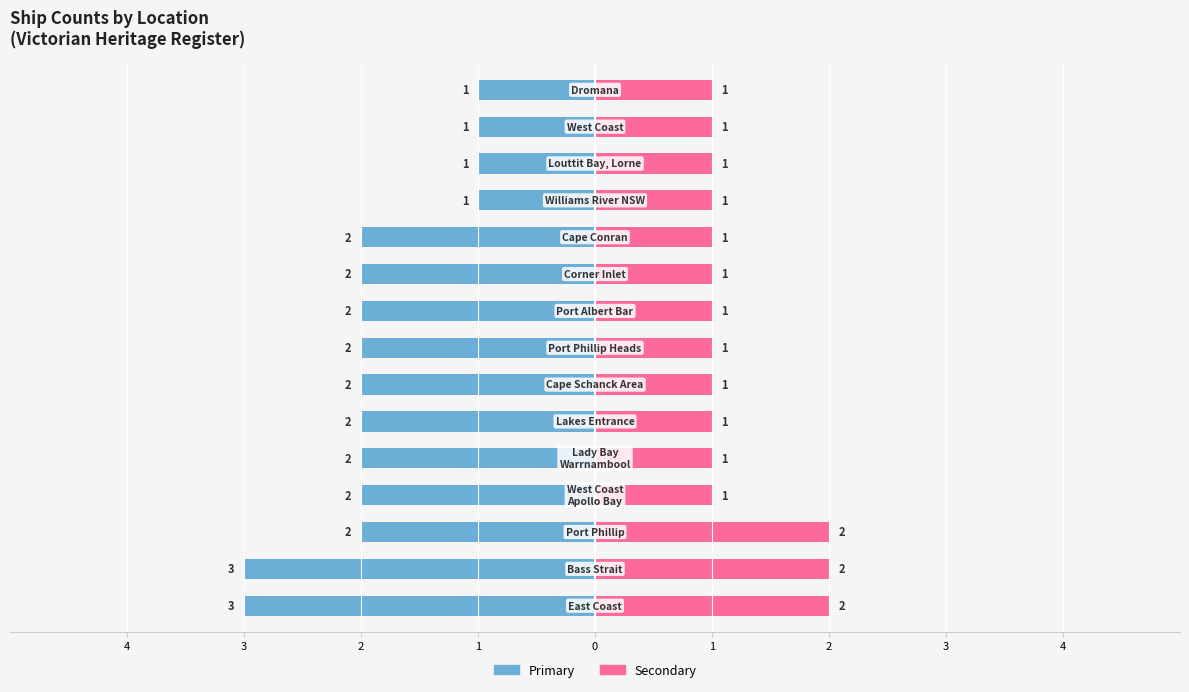

What is the difference between the second highest and minimum values in the Primary Count series?

2